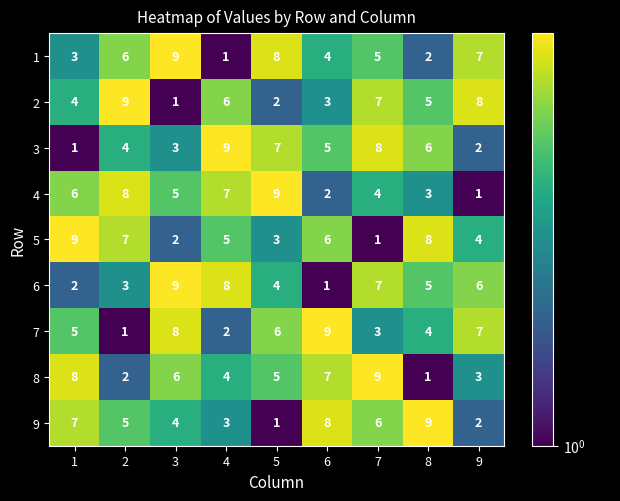

What is the difference between the maximum and minimum values in the 2 series?

8